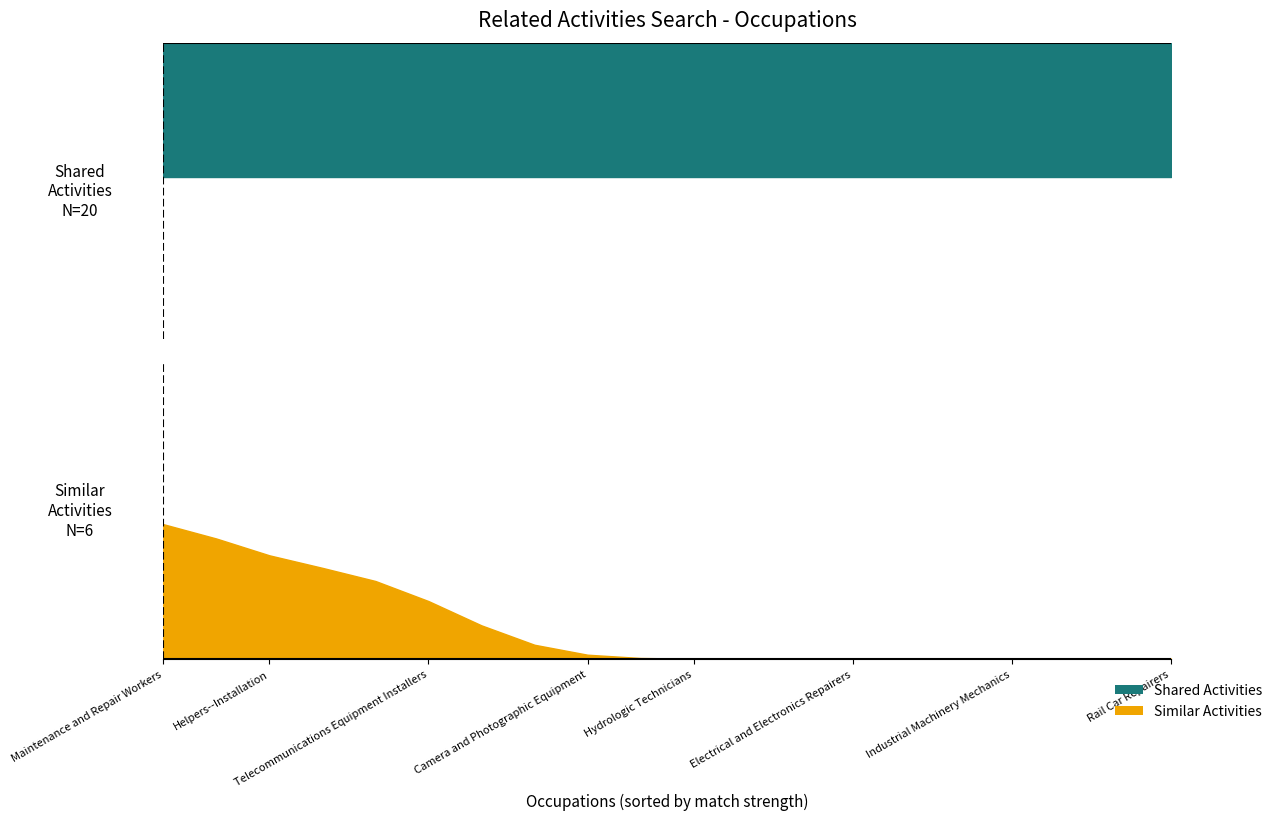

At how many categories does at least one series exceed 1?

1